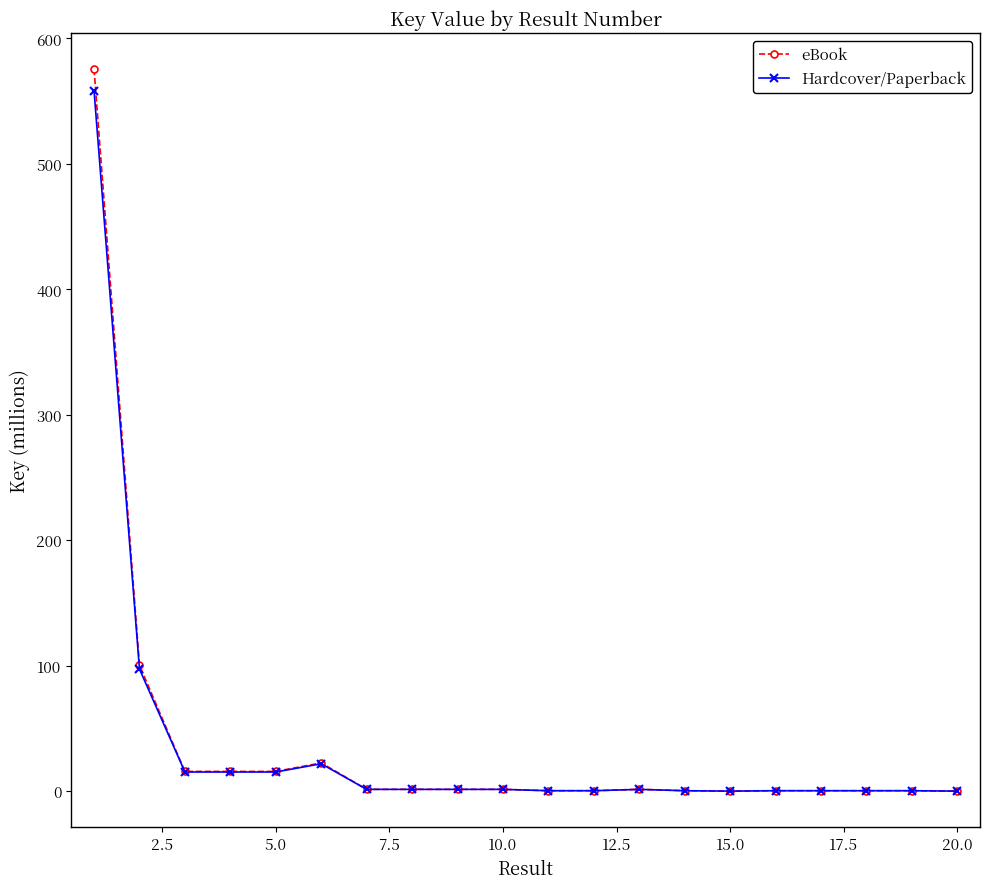

What is the value of the Hardcover/Paperback point at the 4th from the left?

15.2